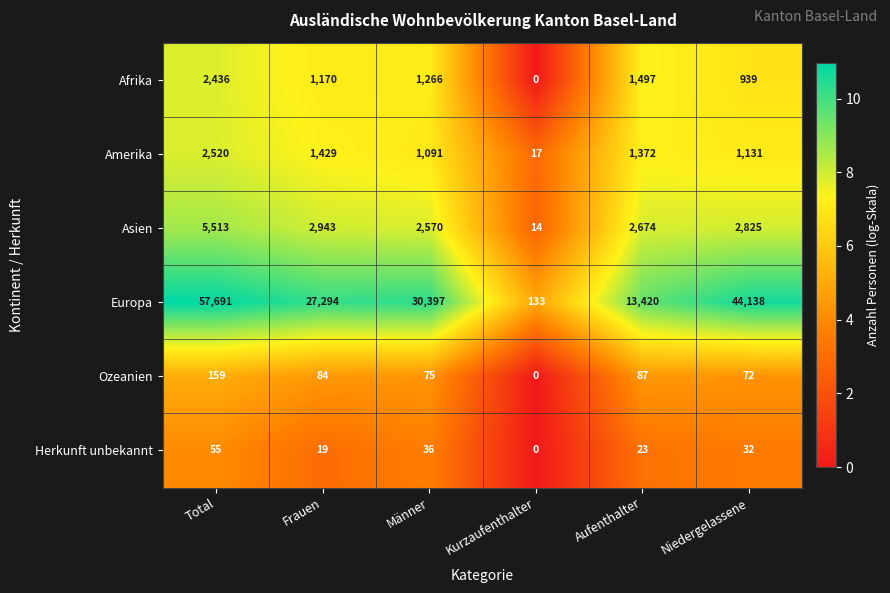

How many categories are shown in the chart?

6